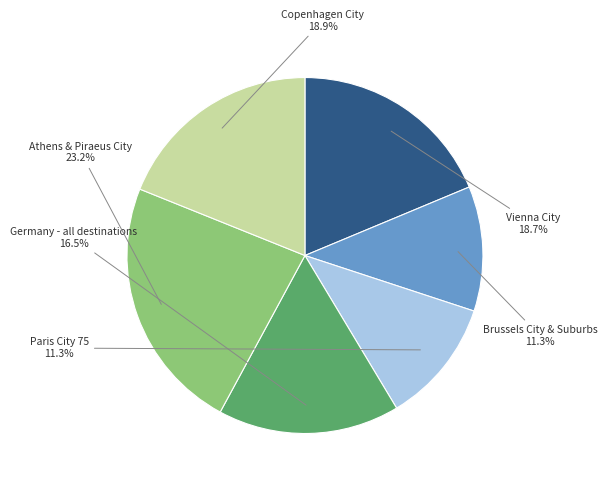

Which slice is the largest?

Athens & Piraeus City